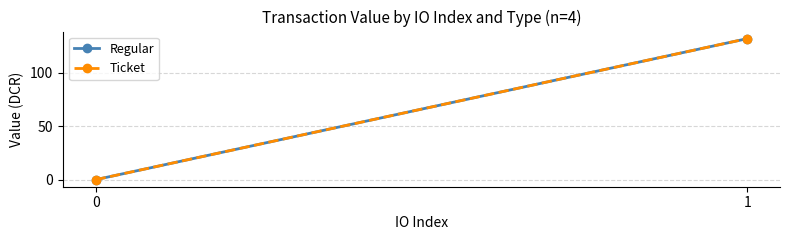

Is the value of Ticket at 0 greater than the value of Regular at 1?

No